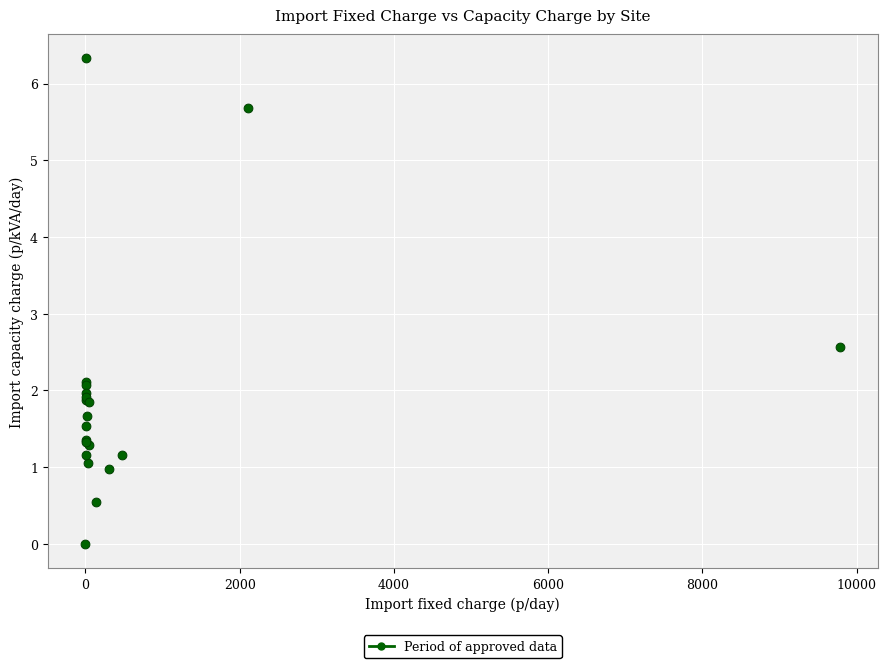

What Y value in the scatter plot is closest to 3?

2.6